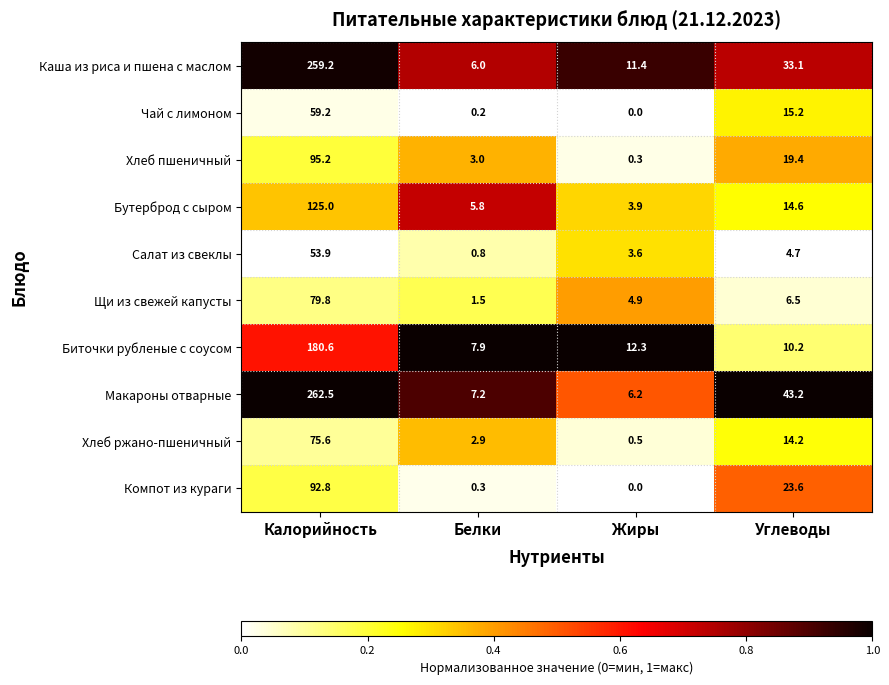

Which series has the widest spread of values?

Макароны отварные